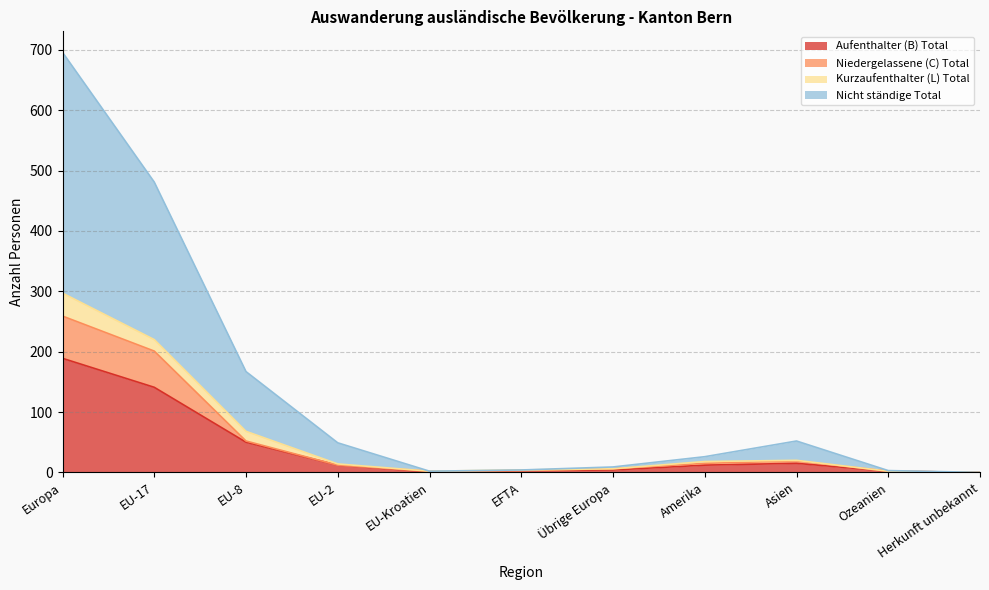

What is the total value across all series at EU-17?

481